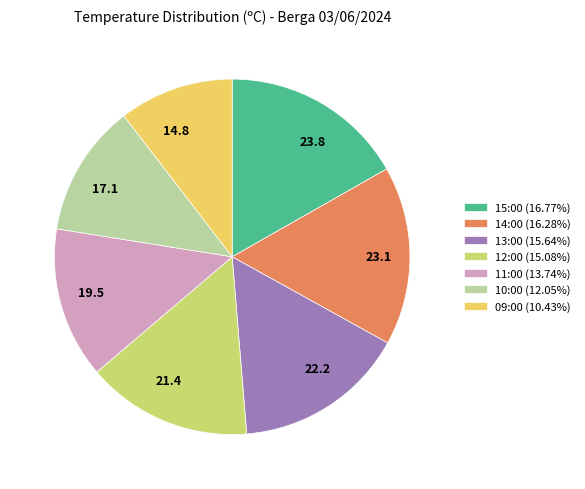

Do 17.1 and 23.8 together represent more than half of the pie?

No